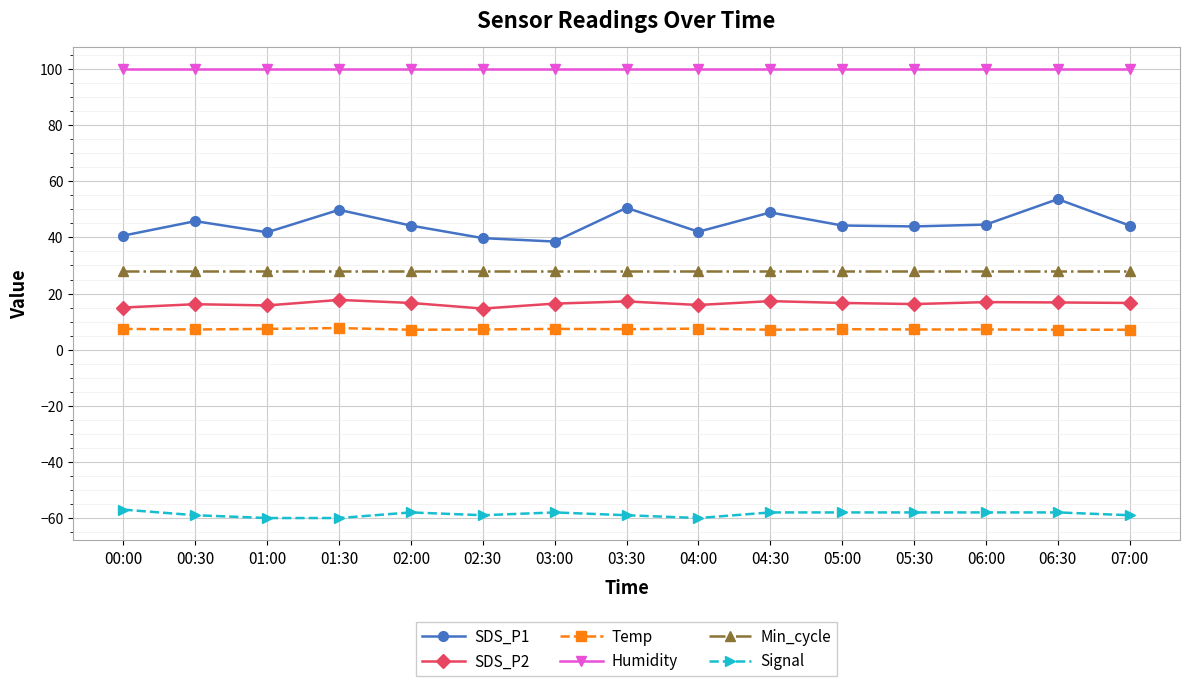

What is the label of the 2nd point from the left?

00:30